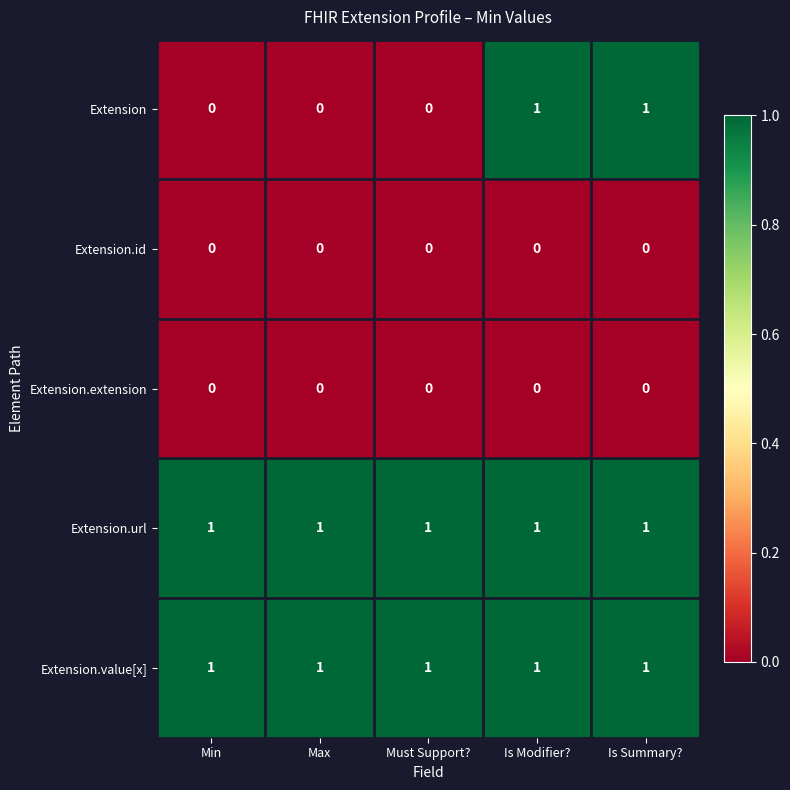

Is the value of Extension.url at Must Support? greater than the value of Extension.extension at Min?

Yes